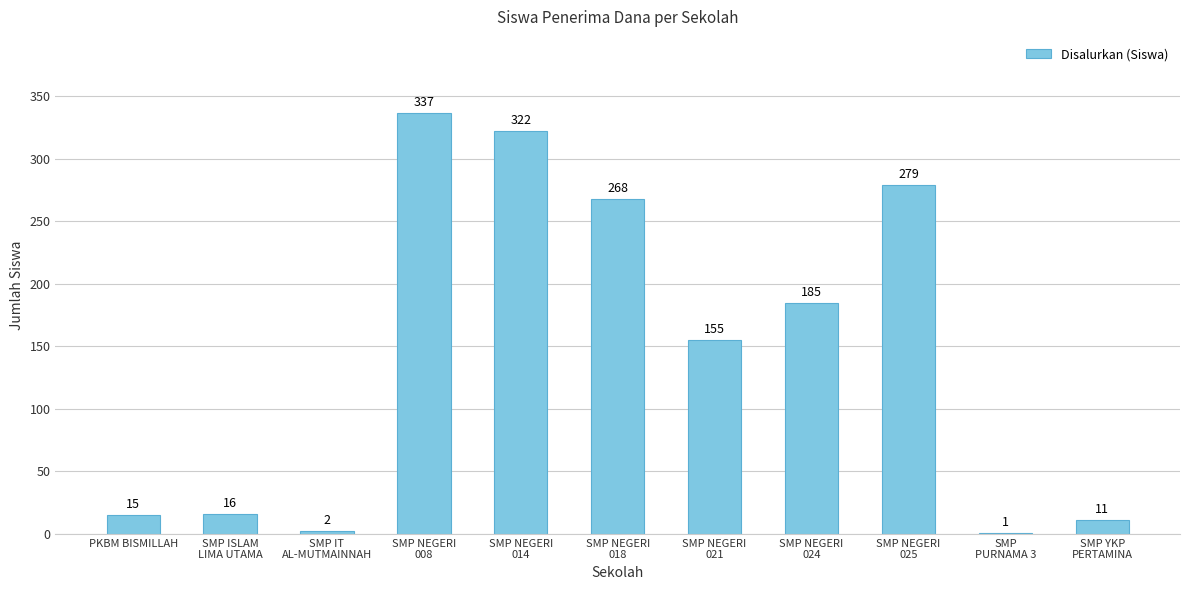

What is the sum of all values?

1591